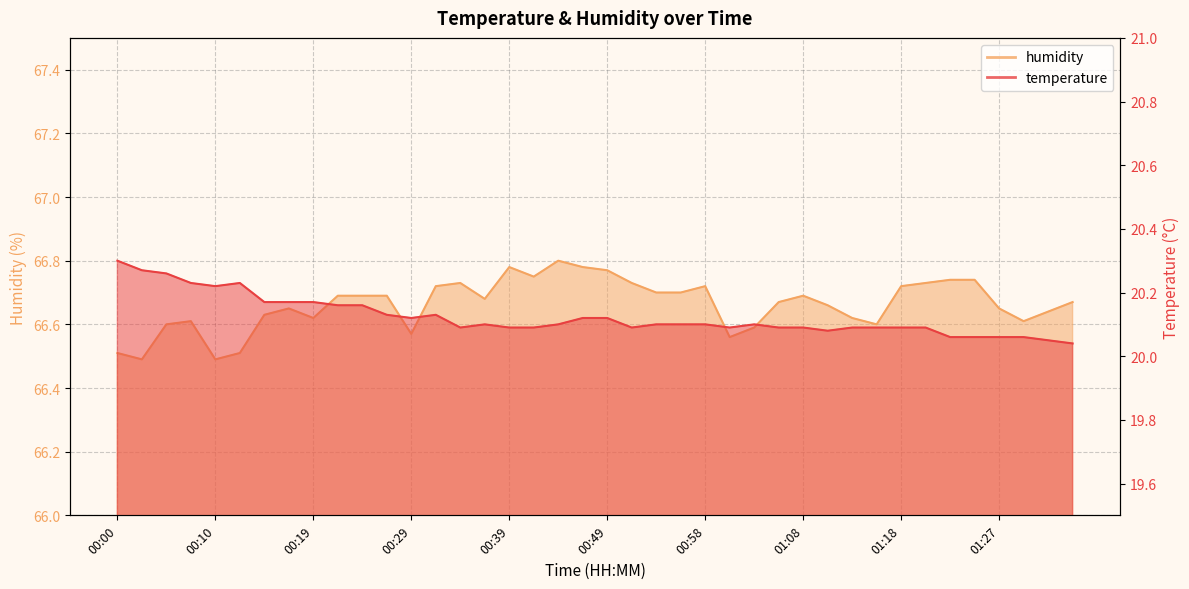

Rank the categories by temperature value from lowest to highest.

01:35, 01:32, 01:23, 01:25, 01:27, 01:30, 01:10, 00:34, 00:39, 00:41, 00:51, 01:01, 01:06, 01:08, 01:13, 01:15, 01:18, 01:20, 00:36, 00:44, 00:53, 00:56, 00:58, 01:03, 00:29, 00:46, 00:49, 00:27, 00:31, 00:22, 00:24, 00:15, 00:17, 00:19, 00:10, 00:07, 00:12, 00:05, 00:02, 00:00